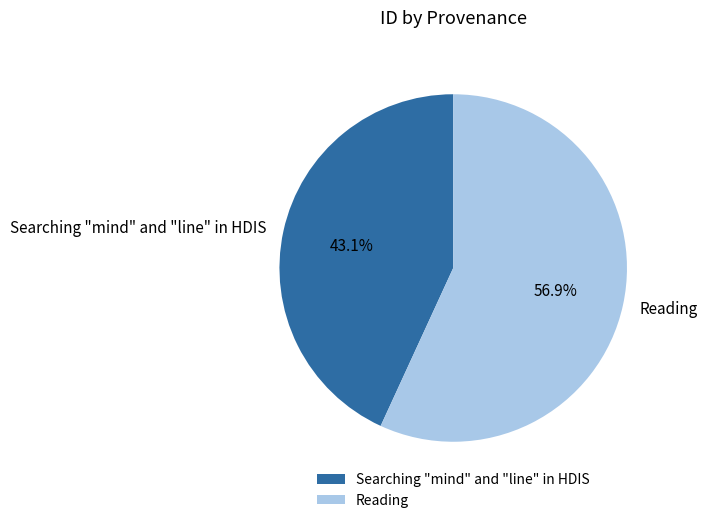

What is the ratio of the value at Reading to the value at Searching "mind" and "line" in HDIS?

1.3